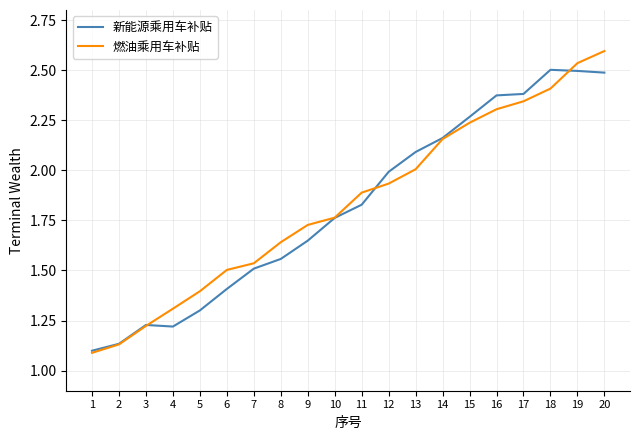

After their last crossing, which series has the higher values: 燃油乘用车补贴 or 新能源乘用车补贴?

燃油乘用车补贴